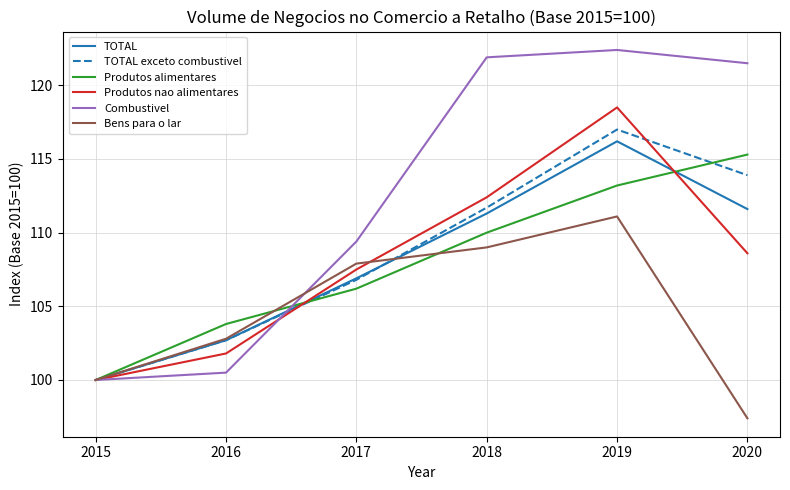

Reading left to right, what are all the values shown in this chart?

TOTAL: 2015=100.0	2016=102.7	2017=106.9	2018=111.3	2019=116.2	2020=111.6
TOTAL exceto combustivel: 2015=100.0	2016=102.7	2017=106.8	2018=111.7	2019=117.0	2020=113.9
Produtos alimentares: 2015=100.0	2016=103.8	2017=106.2	2018=110.0	2019=113.2	2020=115.3
Produtos nao alimentares: 2015=100.0	2016=101.8	2017=107.5	2018=112.4	2019=118.5	2020=108.6
Combustivel: 2015=100.0	2016=100.5	2017=109.4	2018=121.9	2019=122.4	2020=121.5
Bens para o lar: 2015=100.0	2016=102.8	2017=107.9	2018=109.0	2019=111.1	2020=97.4